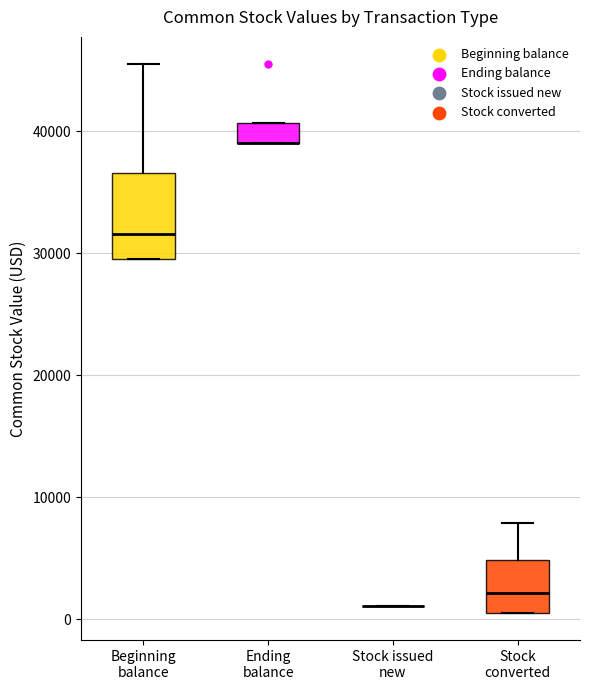

Where is the lower edge of the box for Ending balance on the y-axis? The values are not printed on the chart, so give them approximately, as read against the axis.

39000